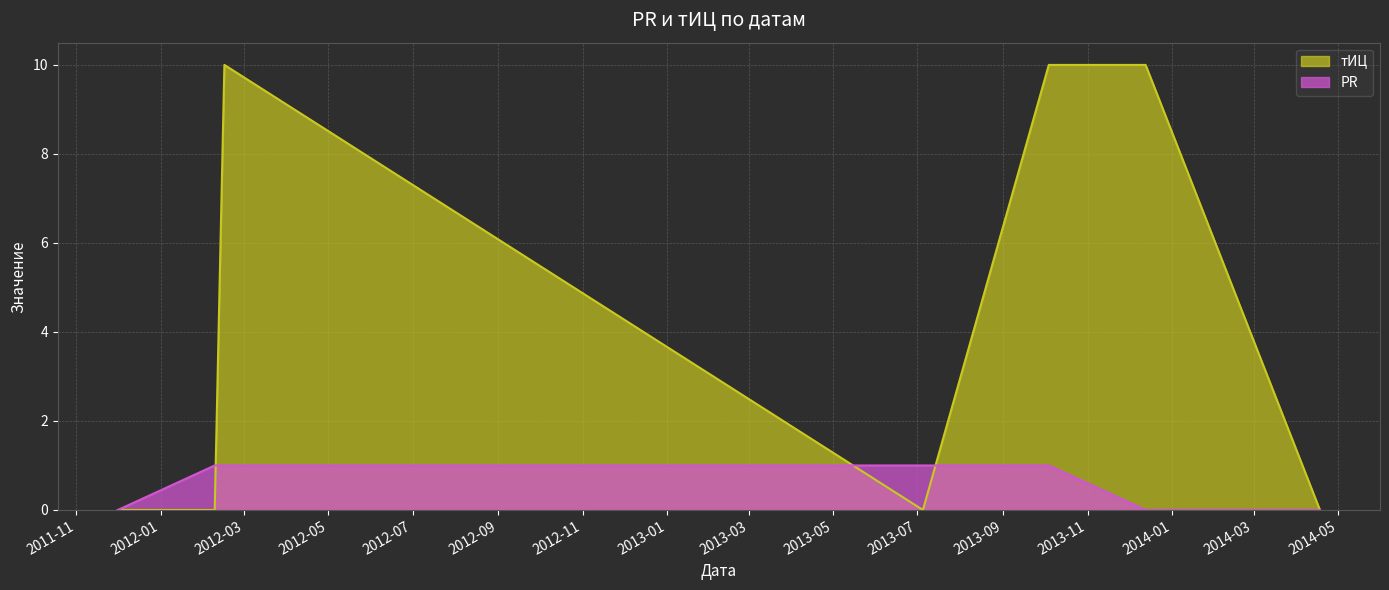

Rank the series by their maximum value, from highest to lowest.

тИЦ, PR